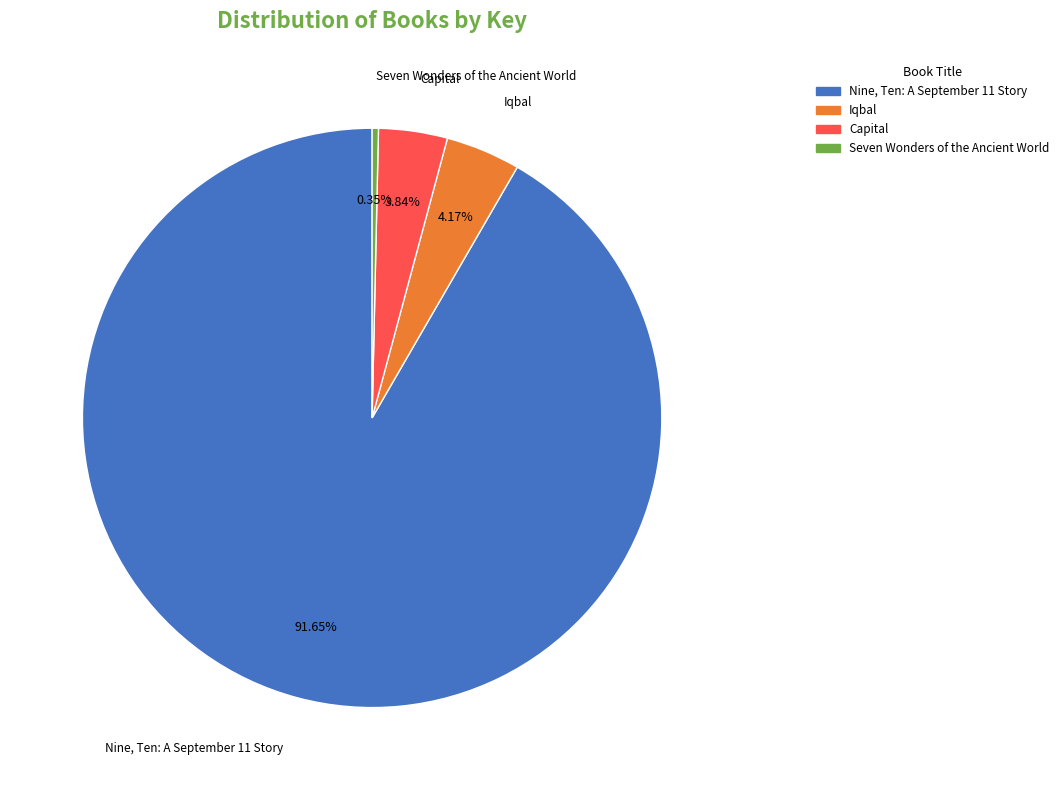

Rank the categories by value from lowest to highest.

Seven Wonders of the Ancient World, Capital, Iqbal, Nine, Ten: A September 11 Story